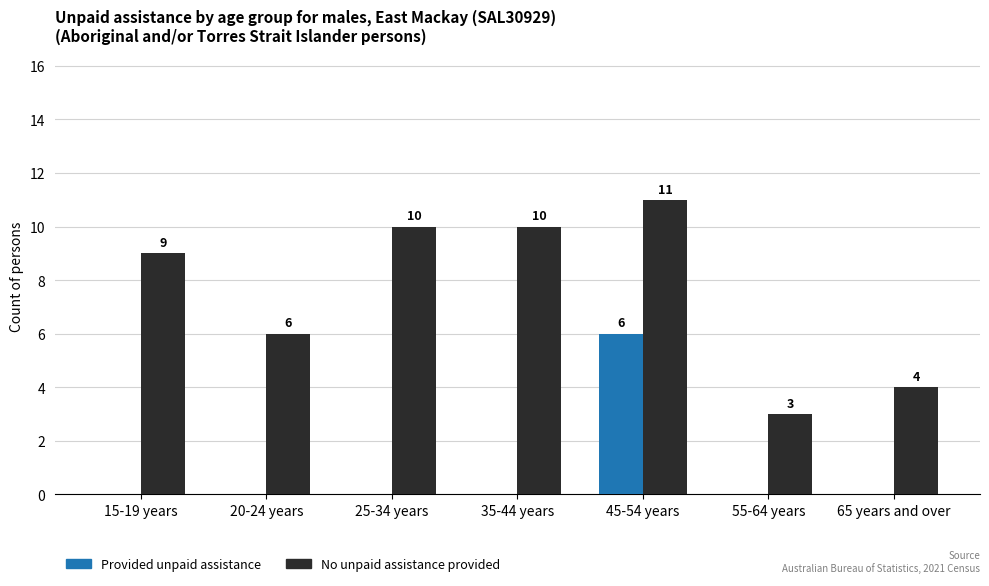

Reading left to right, what are all the values shown in this chart?

Provided unpaid assistance: 15-19 years=0	20-24 years=0	25-34 years=0	35-44 years=0	45-54 years=6	55-64 years=0	65 years and over=0
No unpaid assistance provided: 15-19 years=9	20-24 years=6	25-34 years=10	35-44 years=10	45-54 years=11	55-64 years=3	65 years and over=4